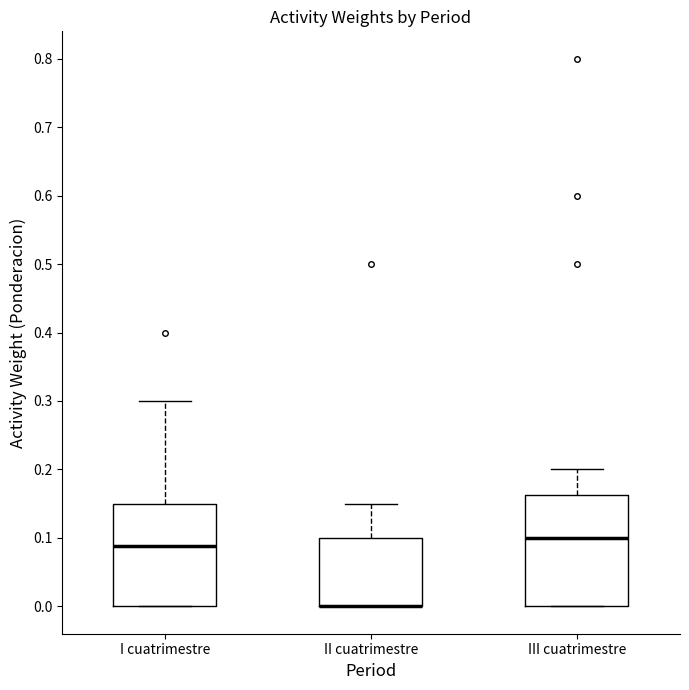

Where does the median line of the box for I cuatrimestre sit on the y-axis? The values are not printed on the chart, so give them approximately, as read against the axis.

0.09